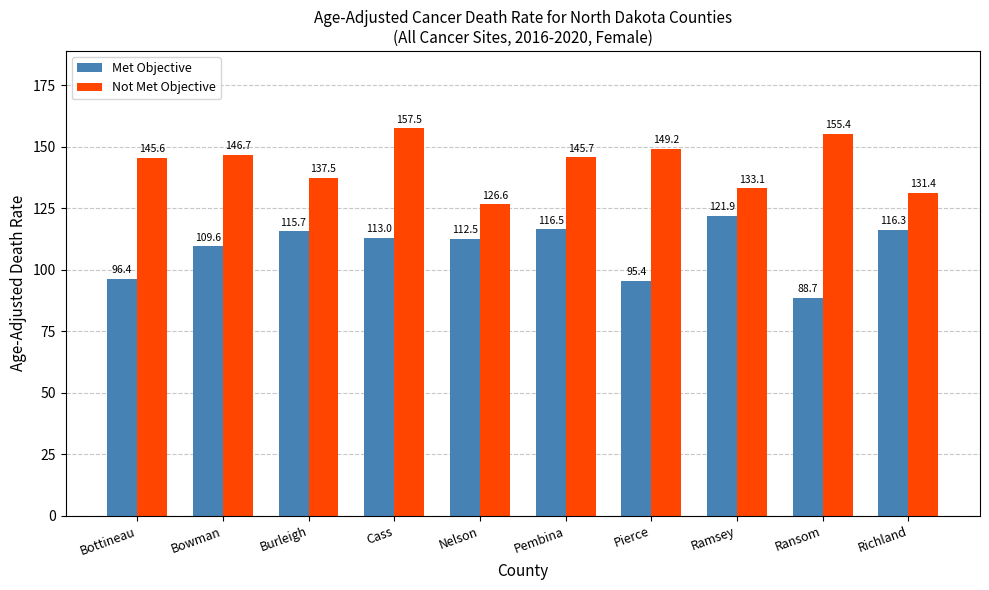

What is the average value of the Not Met Objective series?

142.9